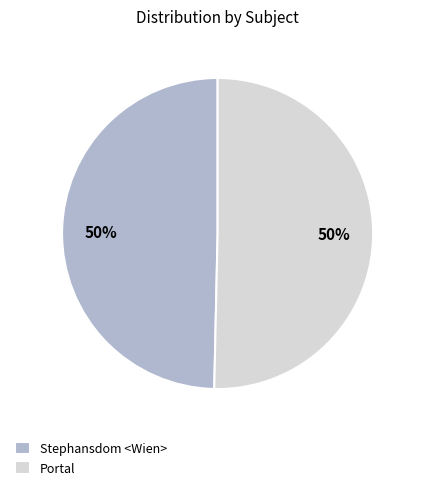

Combined, do Portal and Stephansdom <Wien> account for over 50%?

Yes